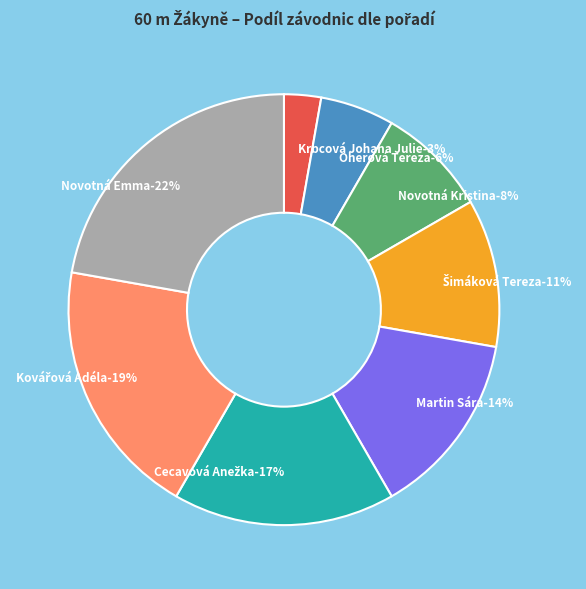

Is there any slice that represents more than half of the pie?

No